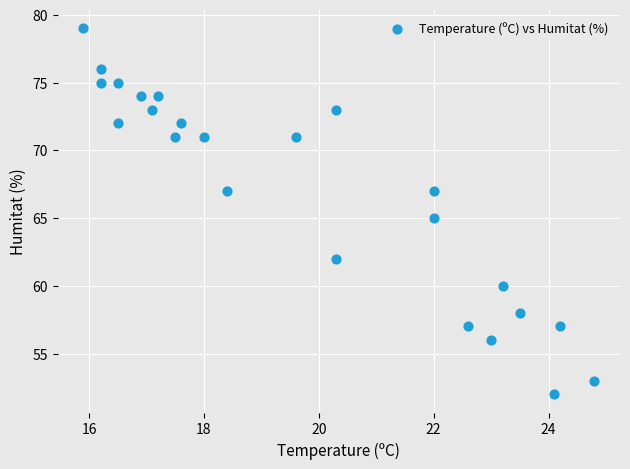

What is the range of Y values (max minus min)?

27